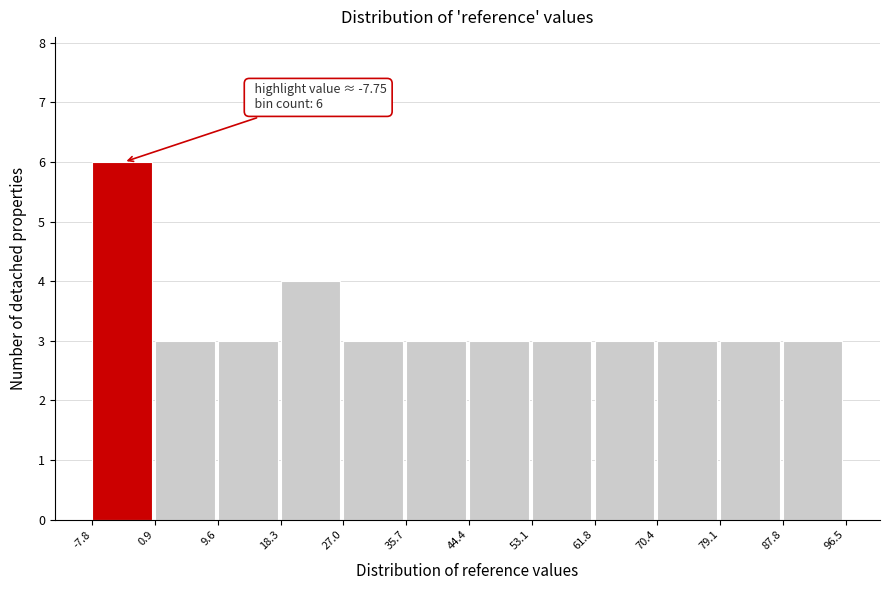

Which range on the x-axis has the tallest bar?

-7.8 to 0.9